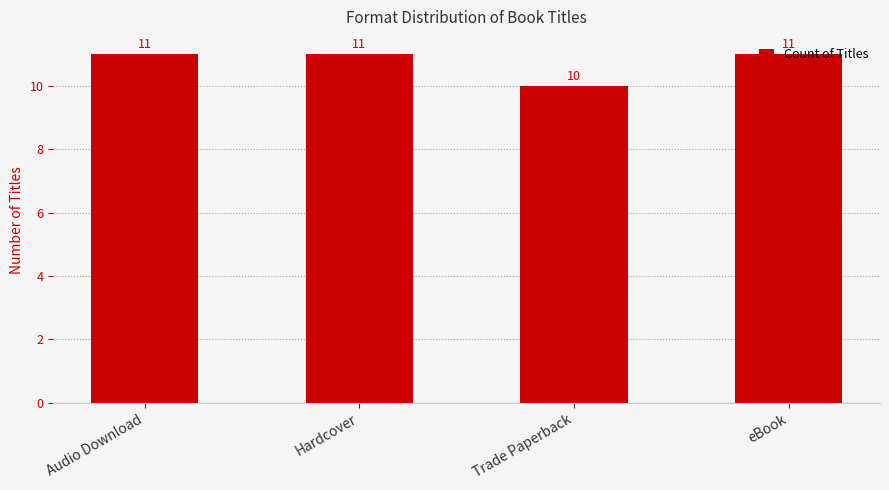

Count the values in the range 11 to 12.

3